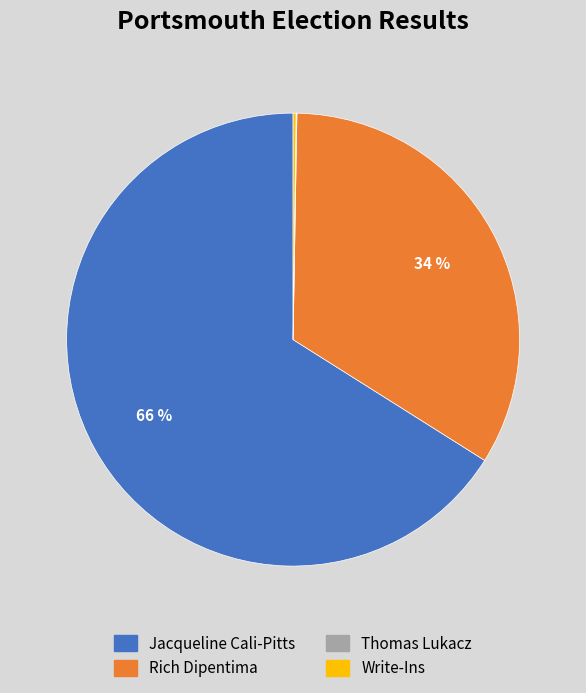

Combined, do Jacqueline Cali-Pitts and Rich Dipentima account for over 50%?

Yes